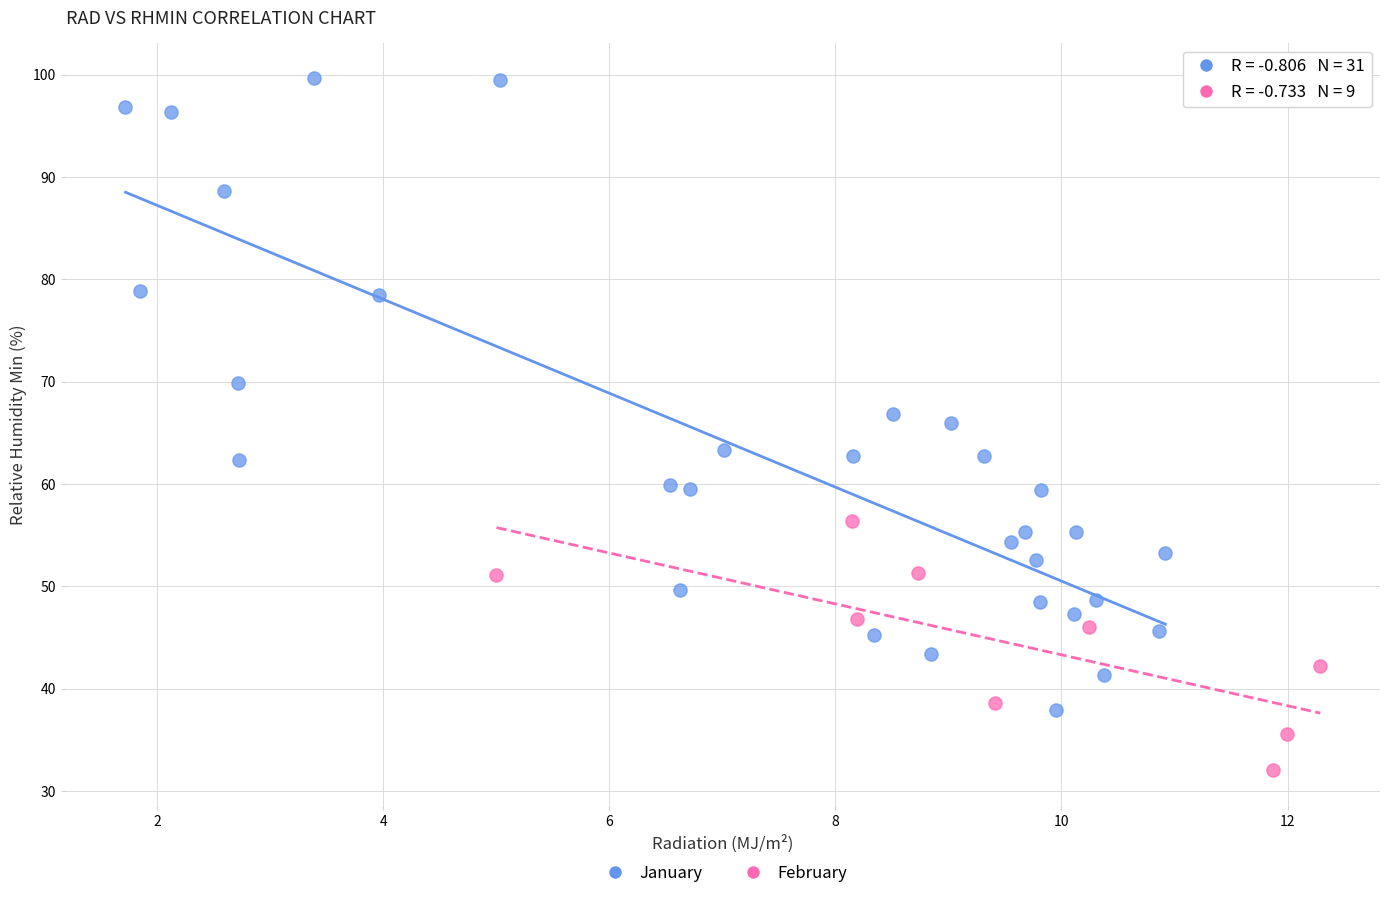

Which series reaches the maximum Y coordinate?

January